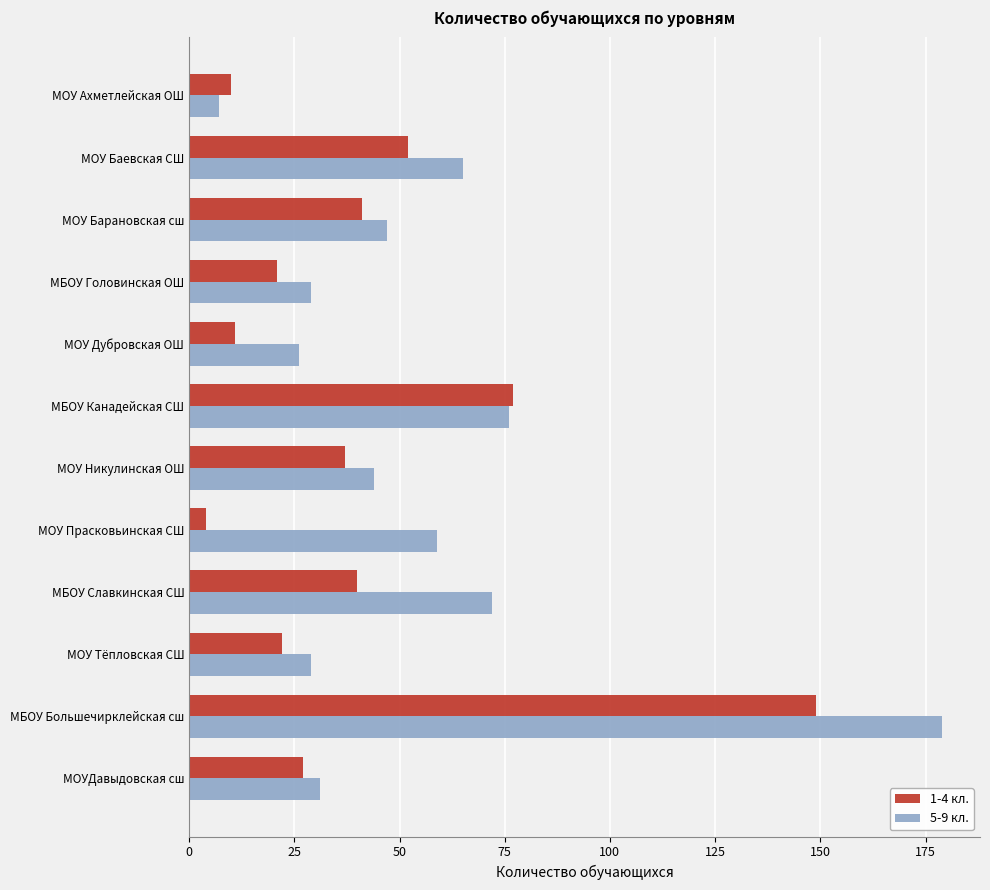

How many distinct data groups are displayed?

2